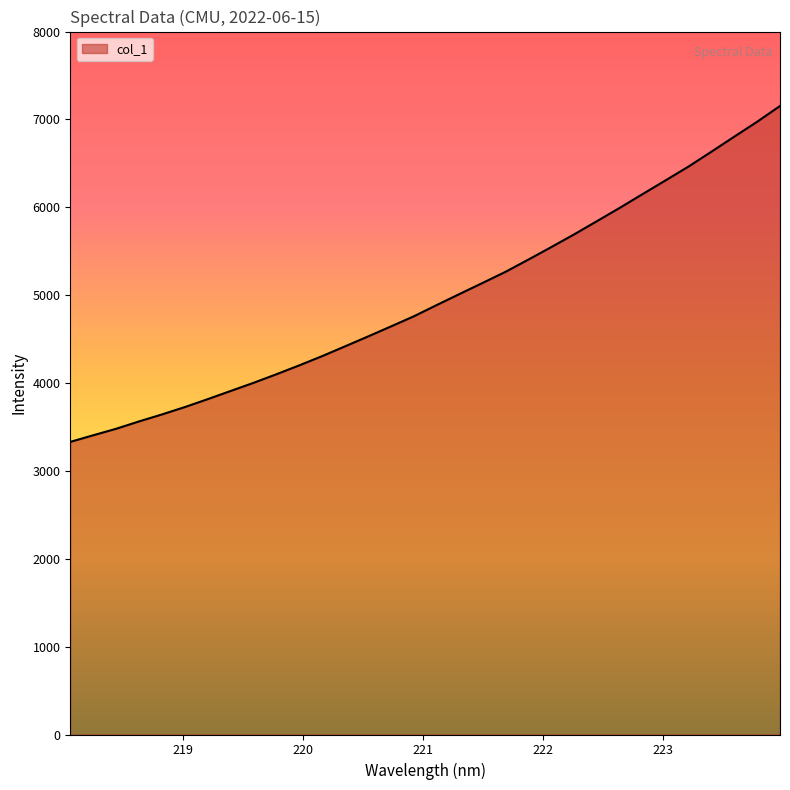

What is the difference between the maximum and minimum values?

3822.4